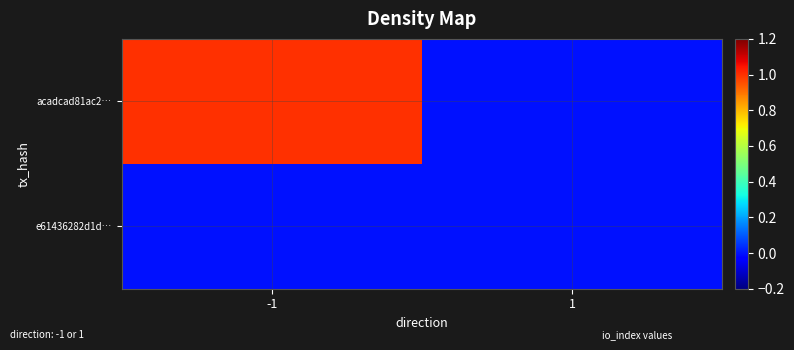

How many data points does each series have?

2